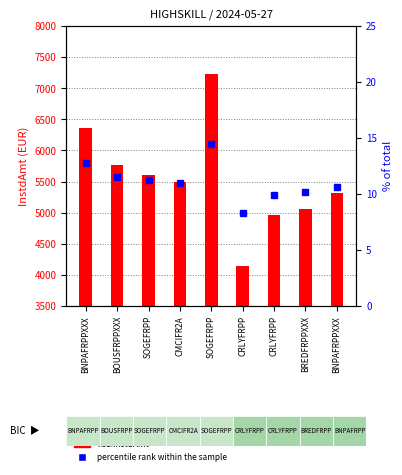

How many groups of bars are there?

9